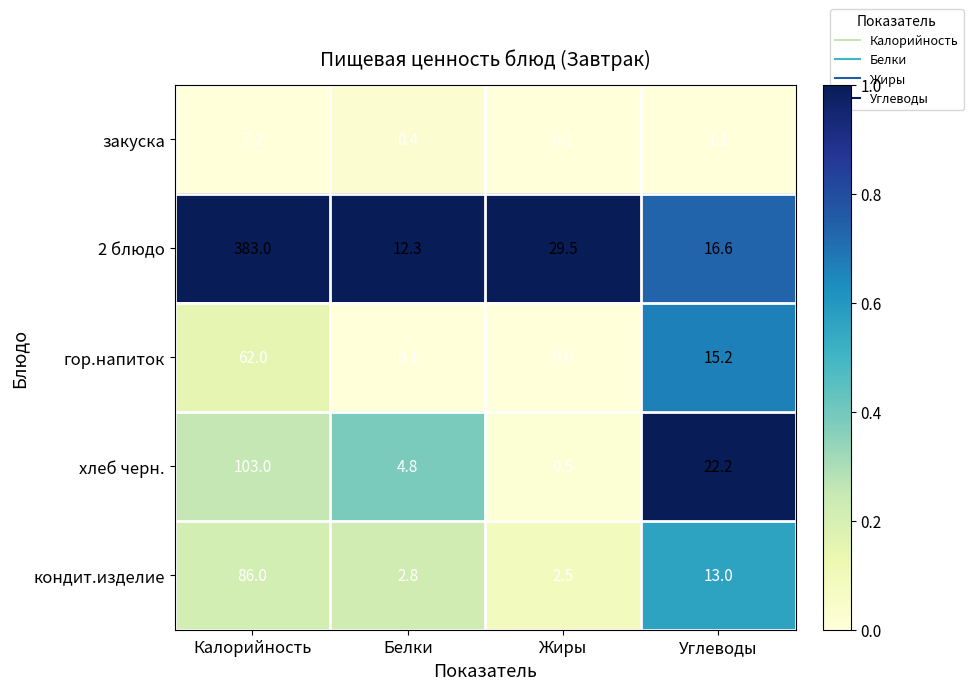

At which label is закуска closest to 3?

Углеводы